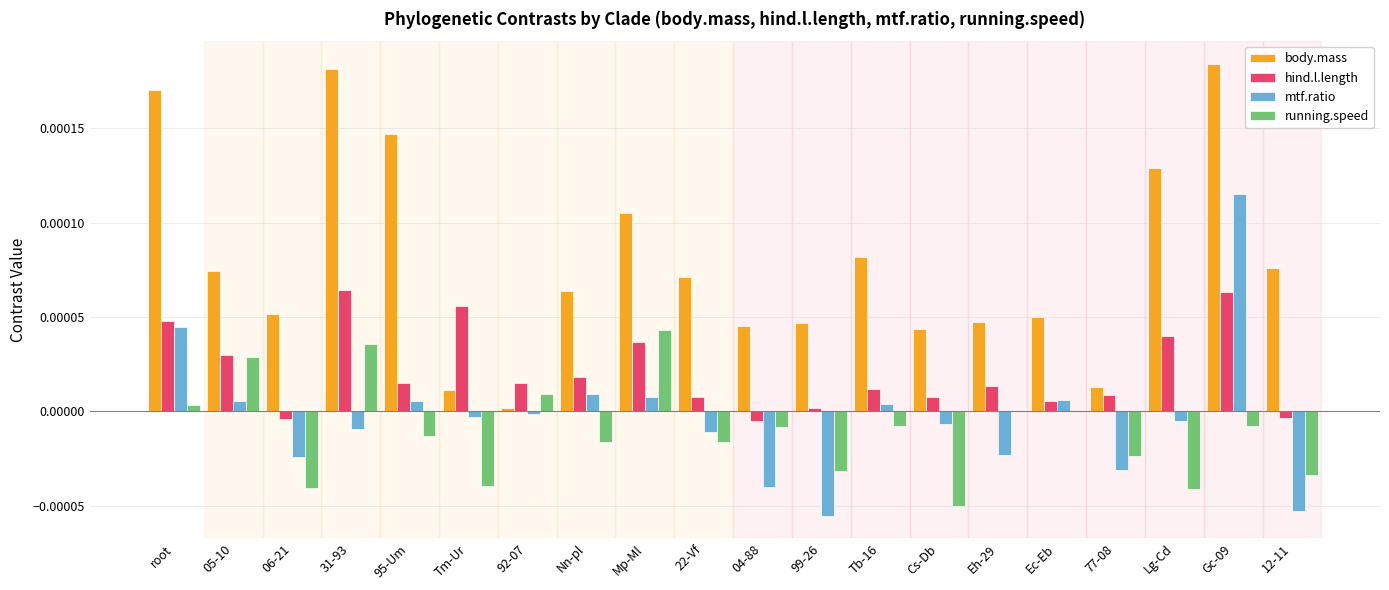

The value of mtf.ratio at 06-21 is -0.0. True or false?

True